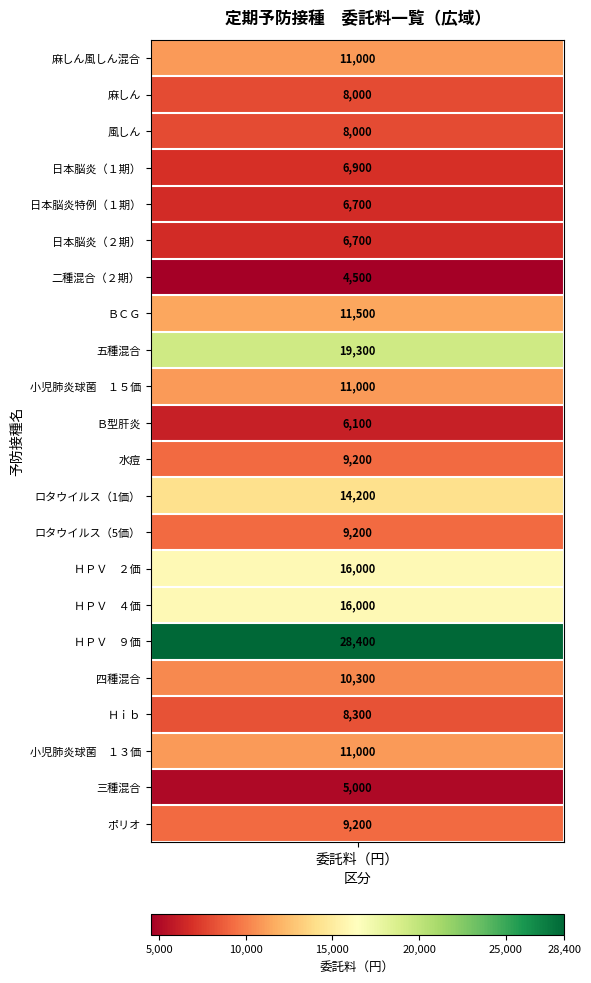

Reading right to left, extract all data points from this chart.

21=9200	20=5000	19=11000	18=8300	17=10300	16=28400	15=16000	14=16000	13=9200	12=14200	11=9200	10=6100	9=11000	8=19300	7=11500	6=4500	5=6700	4=6700	3=6900	2=8000	1=8000	委託料=11000